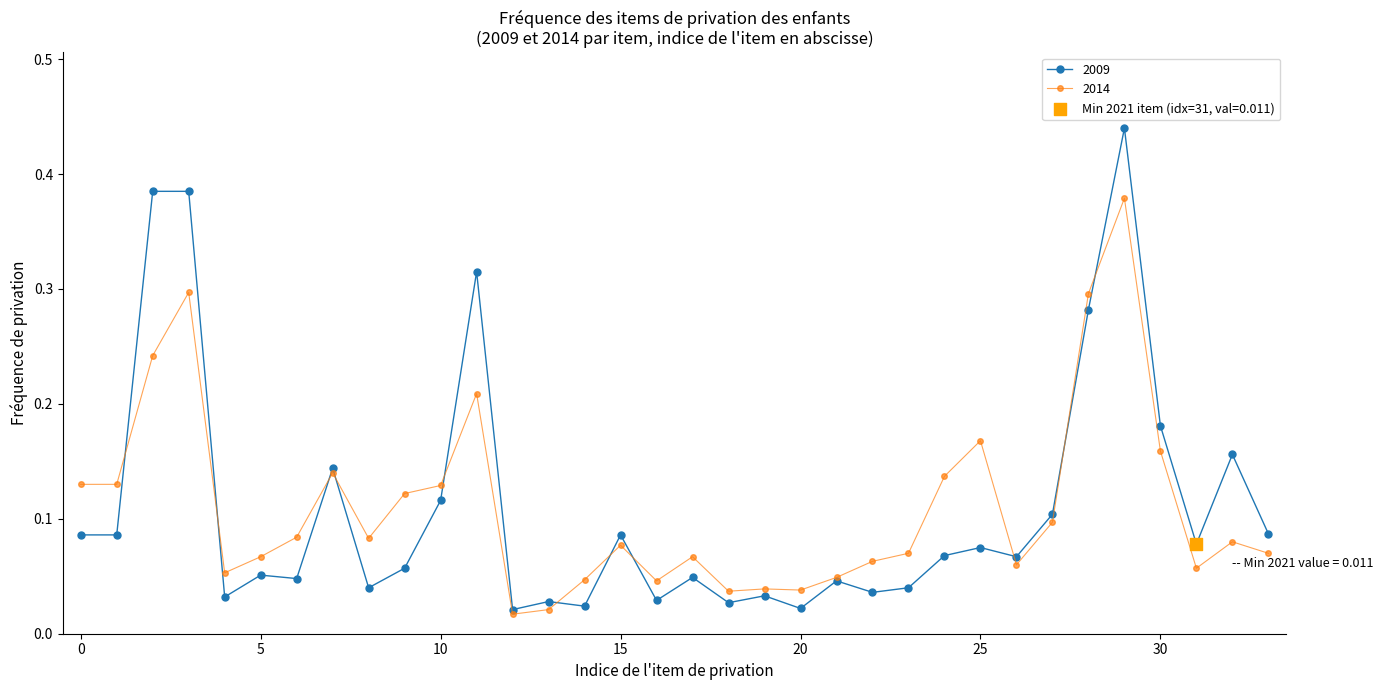

At how many categories does at least one series exceed 0?

34